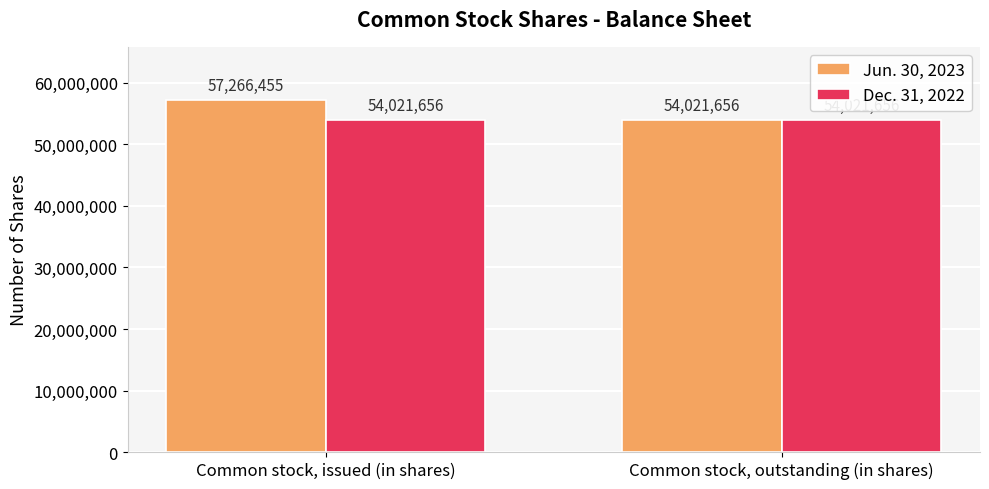

Which series has the largest range (max minus min)?

Jun. 30, 2023